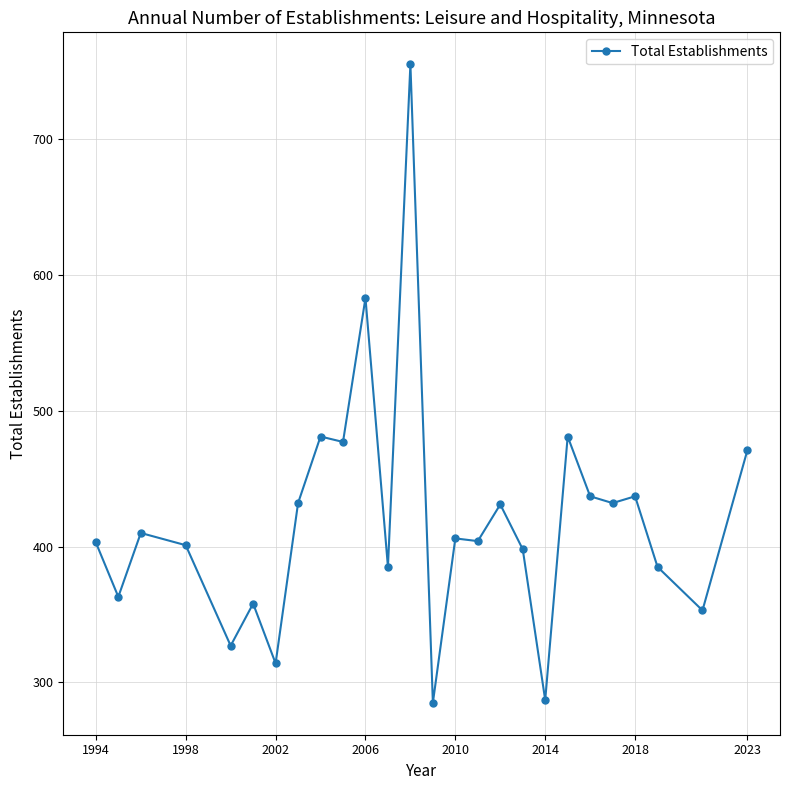

Does the chart have visible grid lines?

Yes